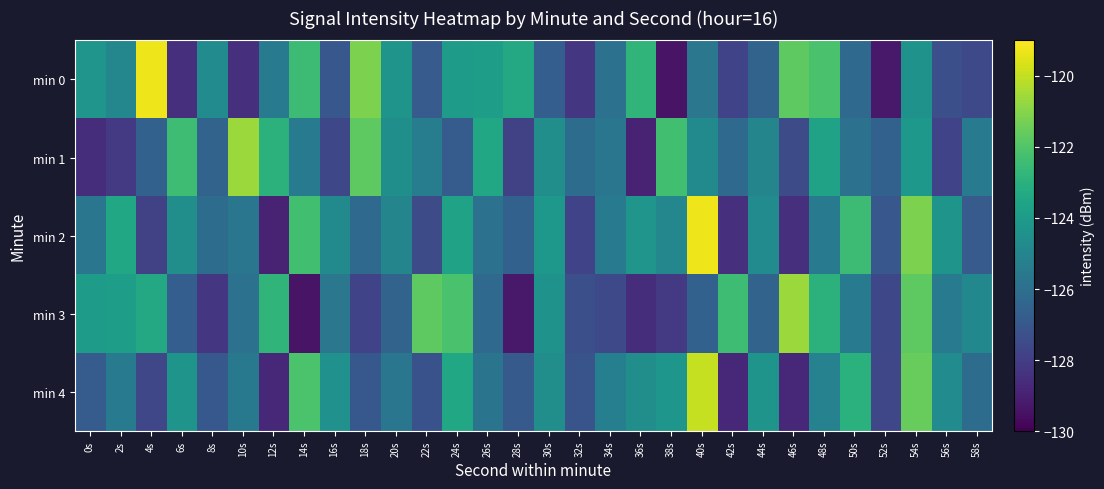

Reading right to left, extract all data points from this chart.

min 0: 58s=-127.6	56s=-127.3	54s=-124.4	52s=-129.3	50s=-126.3	48s=-122.2	46s=-121.7	44s=-126.5	42s=-127.8	40s=-125.6	38s=-129.4	36s=-122.8	34s=-125.8	32s=-128.2	30s=-126.7	28s=-123.4	26s=-123.9	24s=-123.9	22s=-126.9	20s=-124.3	18s=-121.2	16s=-127.0	14s=-122.5	12s=-125.5	10s=-128.5	8s=-124.7	6s=-128.5	4s=-119.3	2s=-124.9	0s=-124.3
min 1: 58s=-125.5	56s=-127.8	54s=-124.1	52s=-126.6	50s=-125.9	48s=-123.7	46s=-127.5	44s=-125.0	42s=-126.2	40s=-124.8	38s=-122.3	36s=-128.9	34s=-125.7	32s=-126.1	30s=-124.6	28s=-127.9	26s=-123.5	24s=-126.8	22s=-125.3	20s=-124.5	18s=-121.7	16s=-127.6	14s=-125.5	12s=-122.9	10s=-120.7	8s=-126.5	6s=-122.4	4s=-126.6	2s=-128.1	0s=-128.6
min 2: 58s=-126.9	56s=-124.3	54s=-121.2	52s=-127.0	50s=-122.5	48s=-125.5	46s=-128.5	44s=-124.7	42s=-128.5	40s=-119.3	38s=-124.9	36s=-124.3	34s=-125.5	32s=-127.8	30s=-124.1	28s=-126.6	26s=-125.9	24s=-123.7	22s=-127.5	20s=-125.0	18s=-126.2	16s=-124.8	14s=-122.3	12s=-128.9	10s=-125.7	8s=-126.1	6s=-124.6	4s=-127.9	2s=-123.5	0s=-125.7
min 3: 58s=-124.9	56s=-125.5	54s=-121.7	52s=-127.6	50s=-125.5	48s=-122.9	46s=-120.7	44s=-126.5	42s=-122.4	40s=-126.6	38s=-128.1	36s=-128.6	34s=-127.6	32s=-127.3	30s=-124.4	28s=-129.3	26s=-126.3	24s=-122.2	22s=-121.7	20s=-126.5	18s=-127.8	16s=-125.6	14s=-129.4	12s=-122.8	10s=-125.8	8s=-128.2	6s=-126.7	4s=-123.4	2s=-123.9	0s=-123.9
min 4: 58s=-126.1	56s=-124.7	54s=-121.5	52s=-127.7	50s=-123.0	48s=-125.1	46s=-128.8	44s=-124.3	42s=-128.8	40s=-120.0	38s=-124.2	36s=-124.6	34s=-125.2	32s=-127.1	30s=-124.6	28s=-126.9	26s=-125.8	24s=-123.5	22s=-127.2	20s=-125.7	18s=-127.0	16s=-124.5	14s=-122.1	12s=-128.8	10s=-125.5	8s=-127.0	6s=-124.3	4s=-127.7	2s=-125.4	0s=-126.8